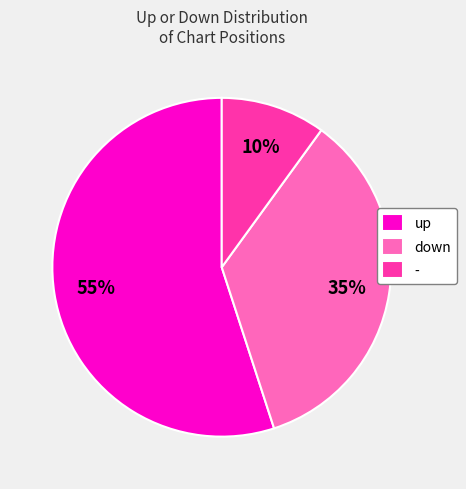

Which slice is the largest?

up